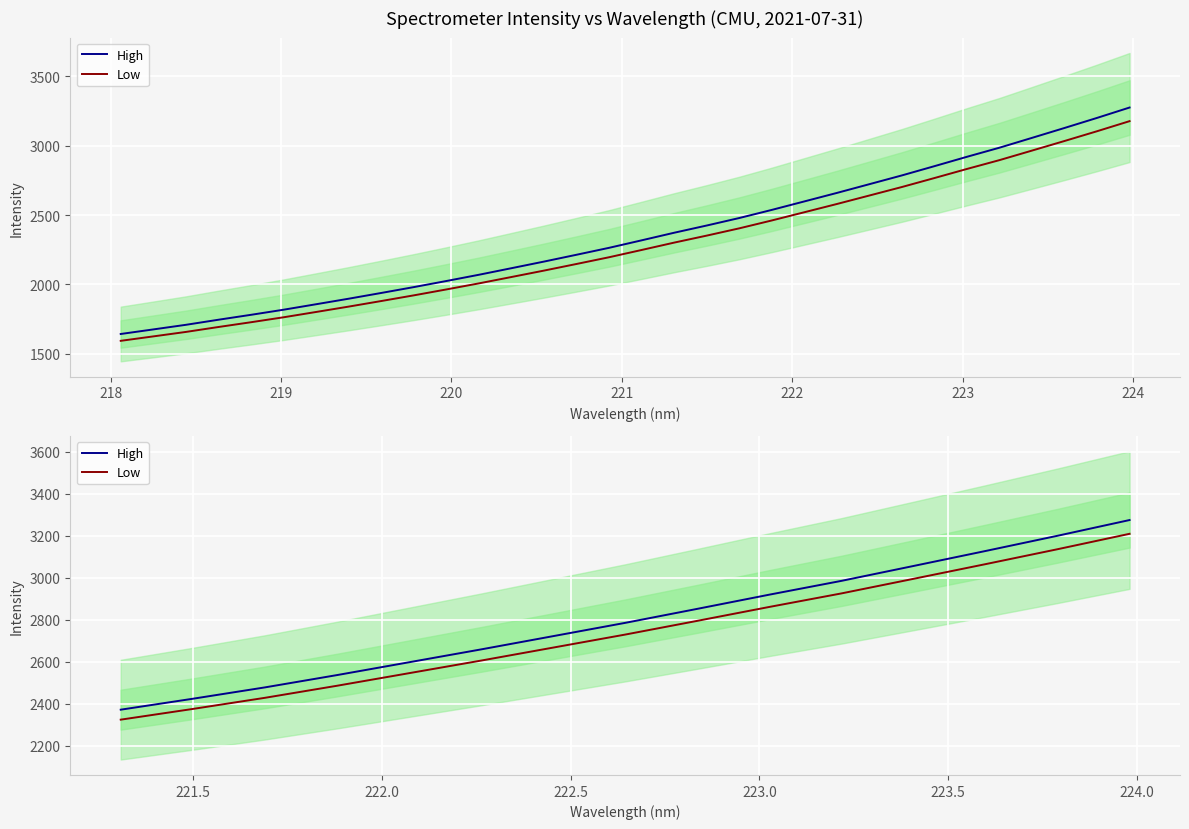

True or false: Low has a value of 3547.2 at 220.

False